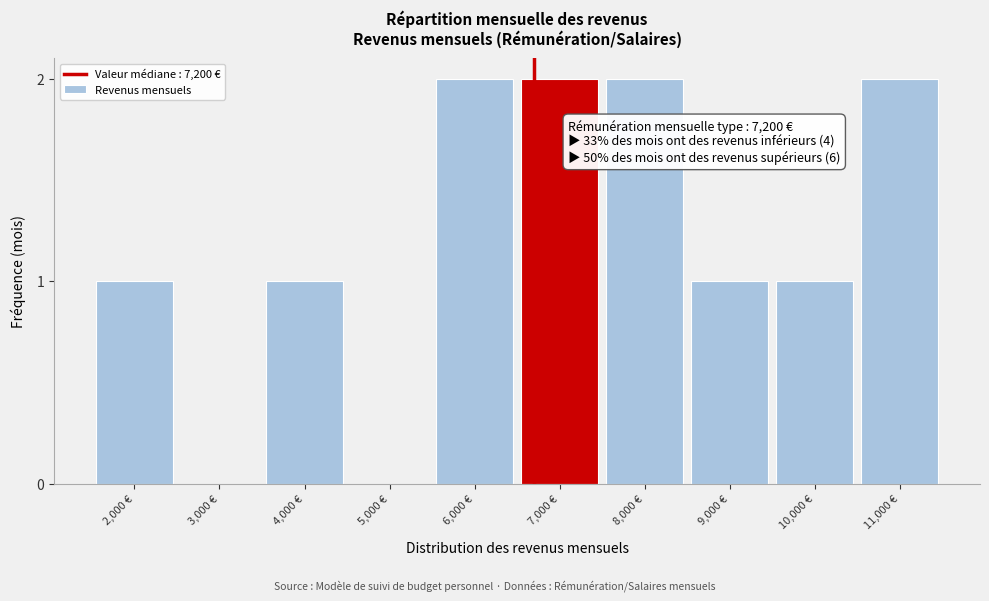

Reading right to left, transcribe all the data shown in this chart.

11,000 €=2	10,000 €=1	9,000 €=1	8,000 €=2	7,000 €=2	6,000 €=2	5,000 €=0	4,000 €=1	3,000 €=0	2,000 €=1